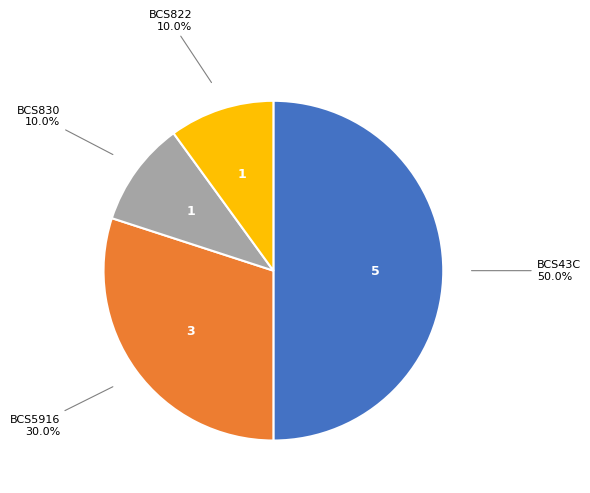

How many slices are in this pie chart?

4